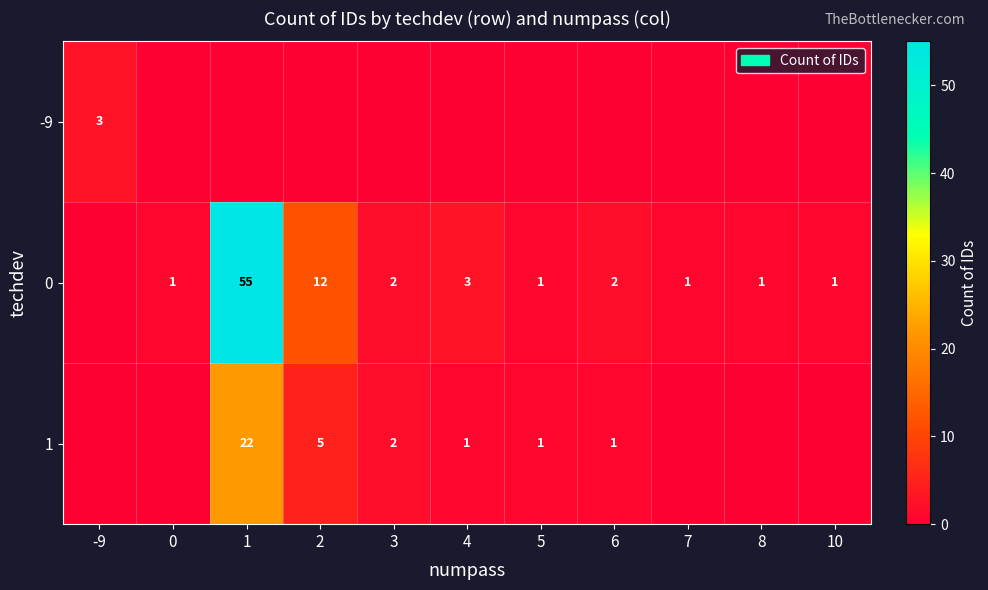

At how many categories does at least one series exceed 22?

1